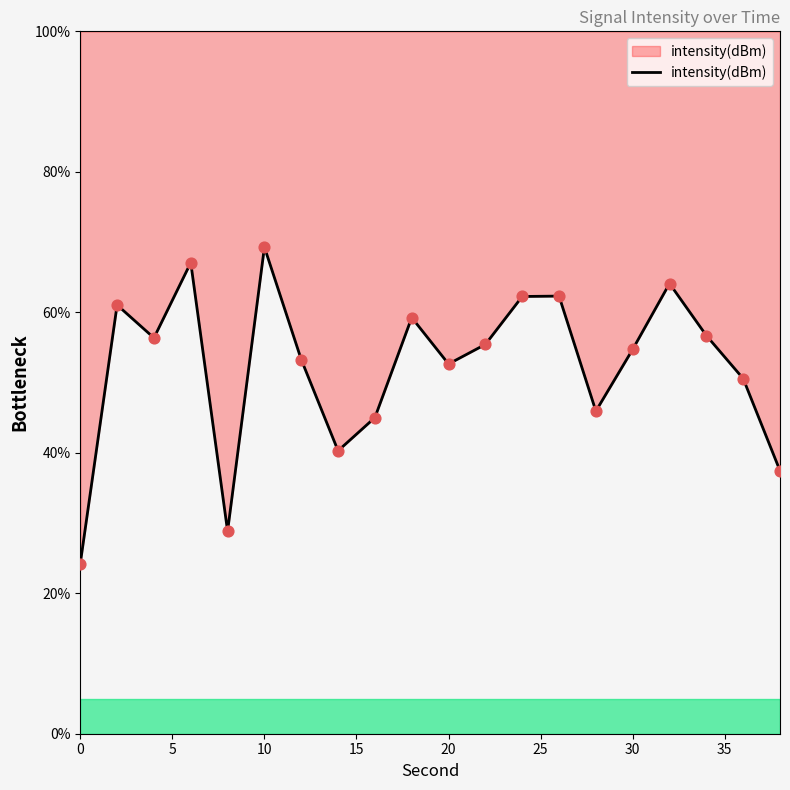

What is the change in value from 16 to 36?

+5.6